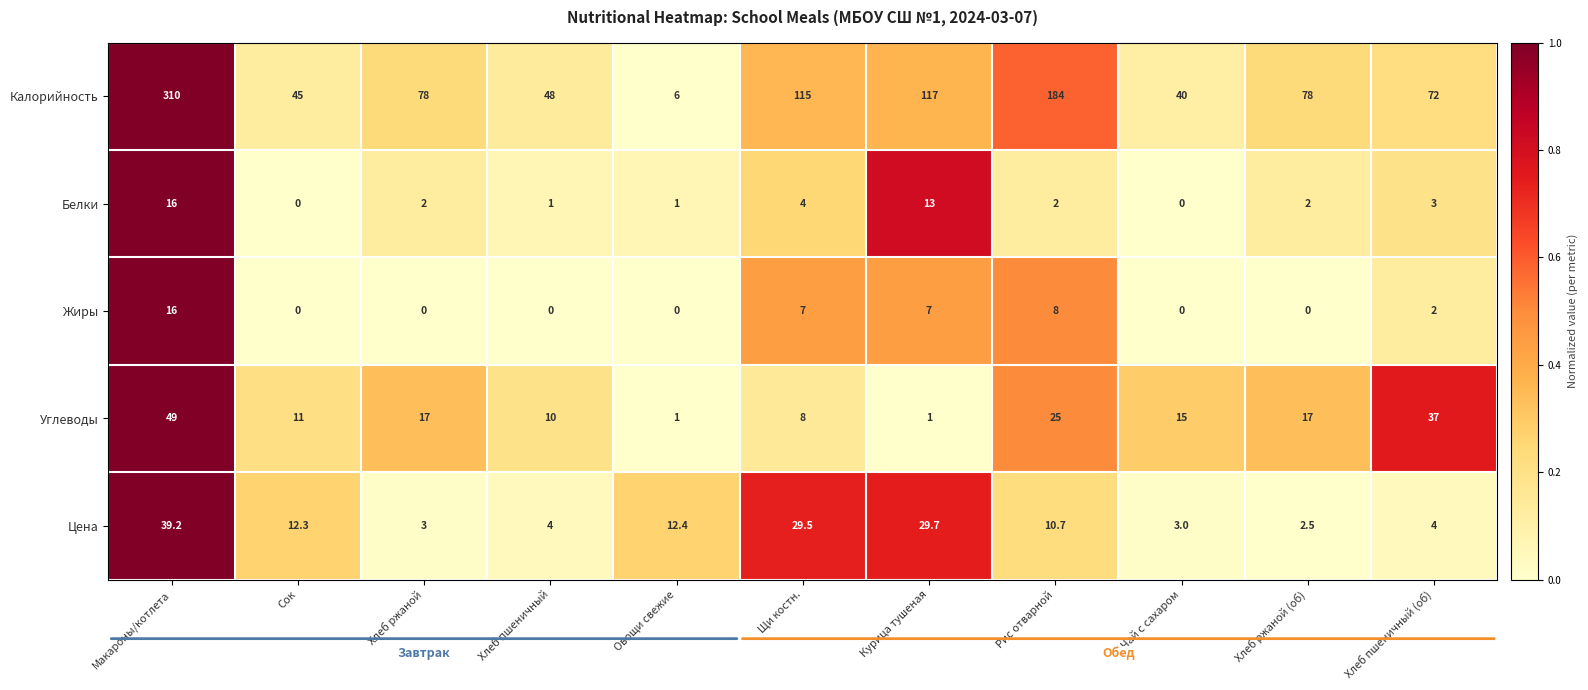

What is the difference between the highest and lowest values at Чай с сахаром?

40.0